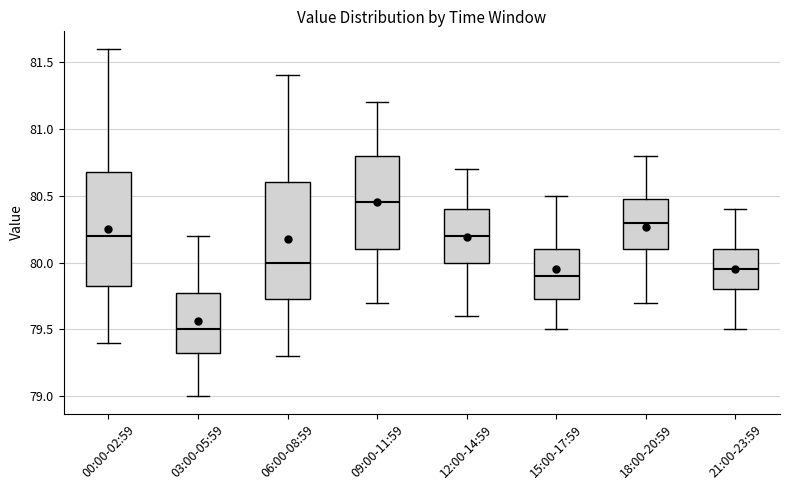

Where is the lower edge of the box for 00:00-02:59 on the y-axis? The values are not printed on the chart, so give them approximately, as read against the axis.

79.85